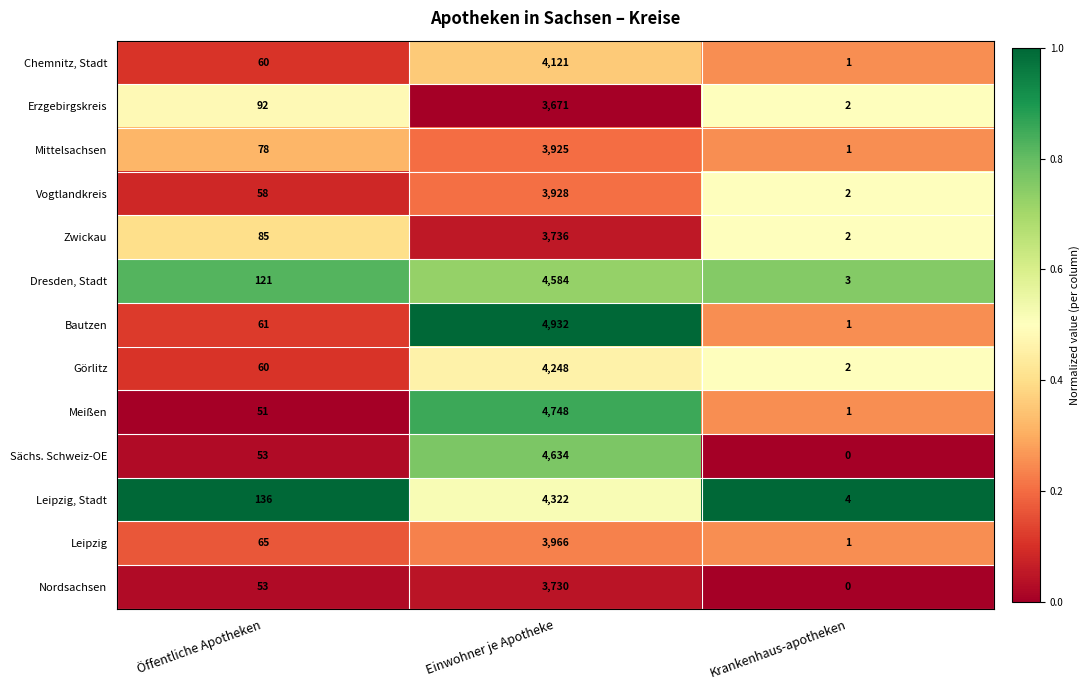

True or false: Erzgebirgskreis has a value of 92 at Öffentliche Apotheken.

True